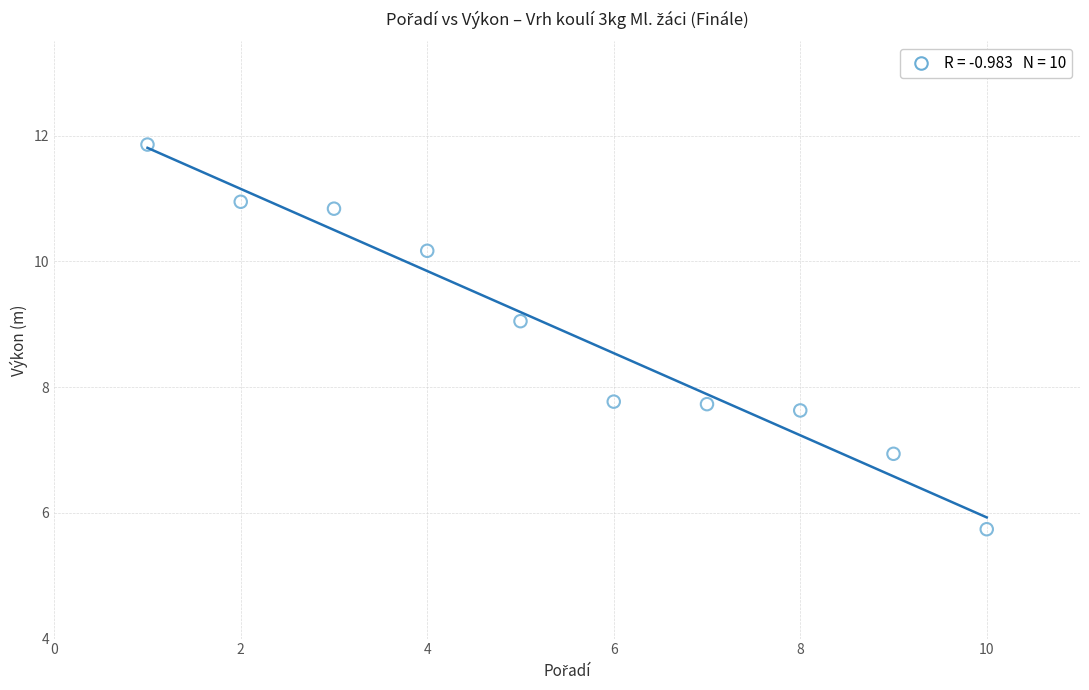

What is the range of Y values (max minus min)?

6.1